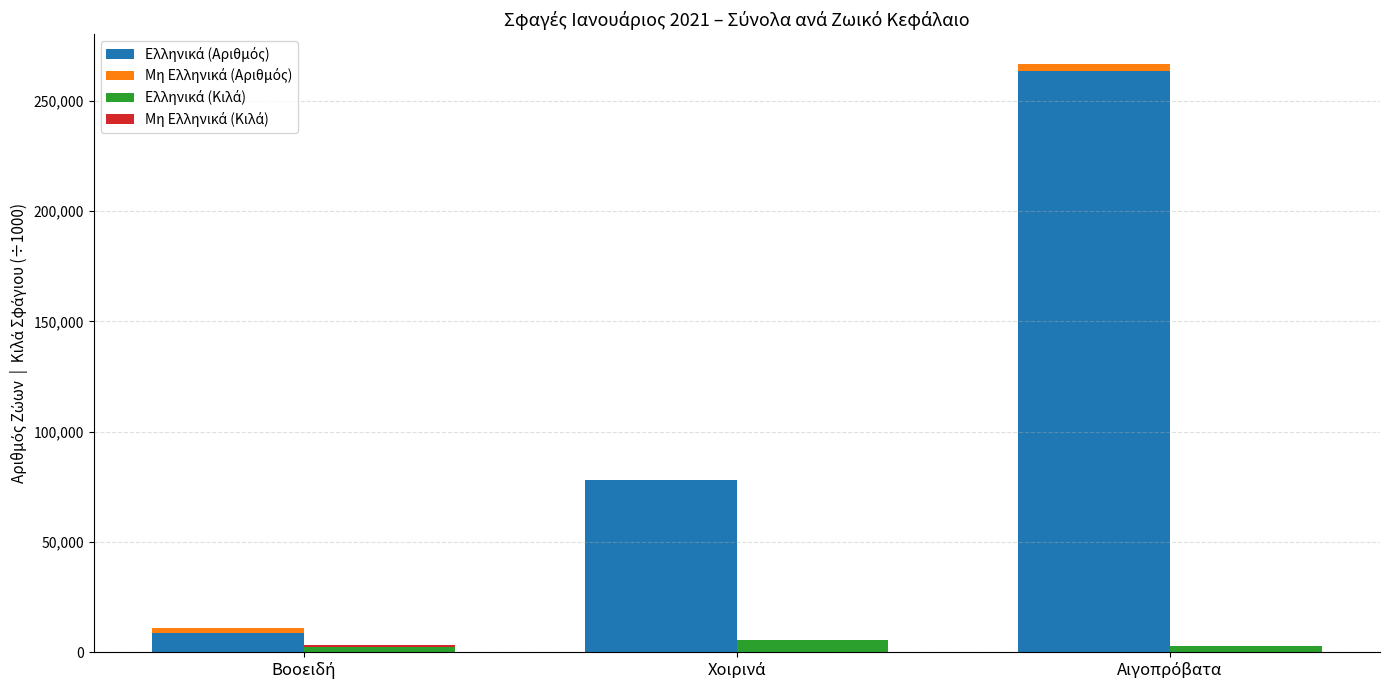

What is the label of the 2nd bar from the right?

Χοιρινά